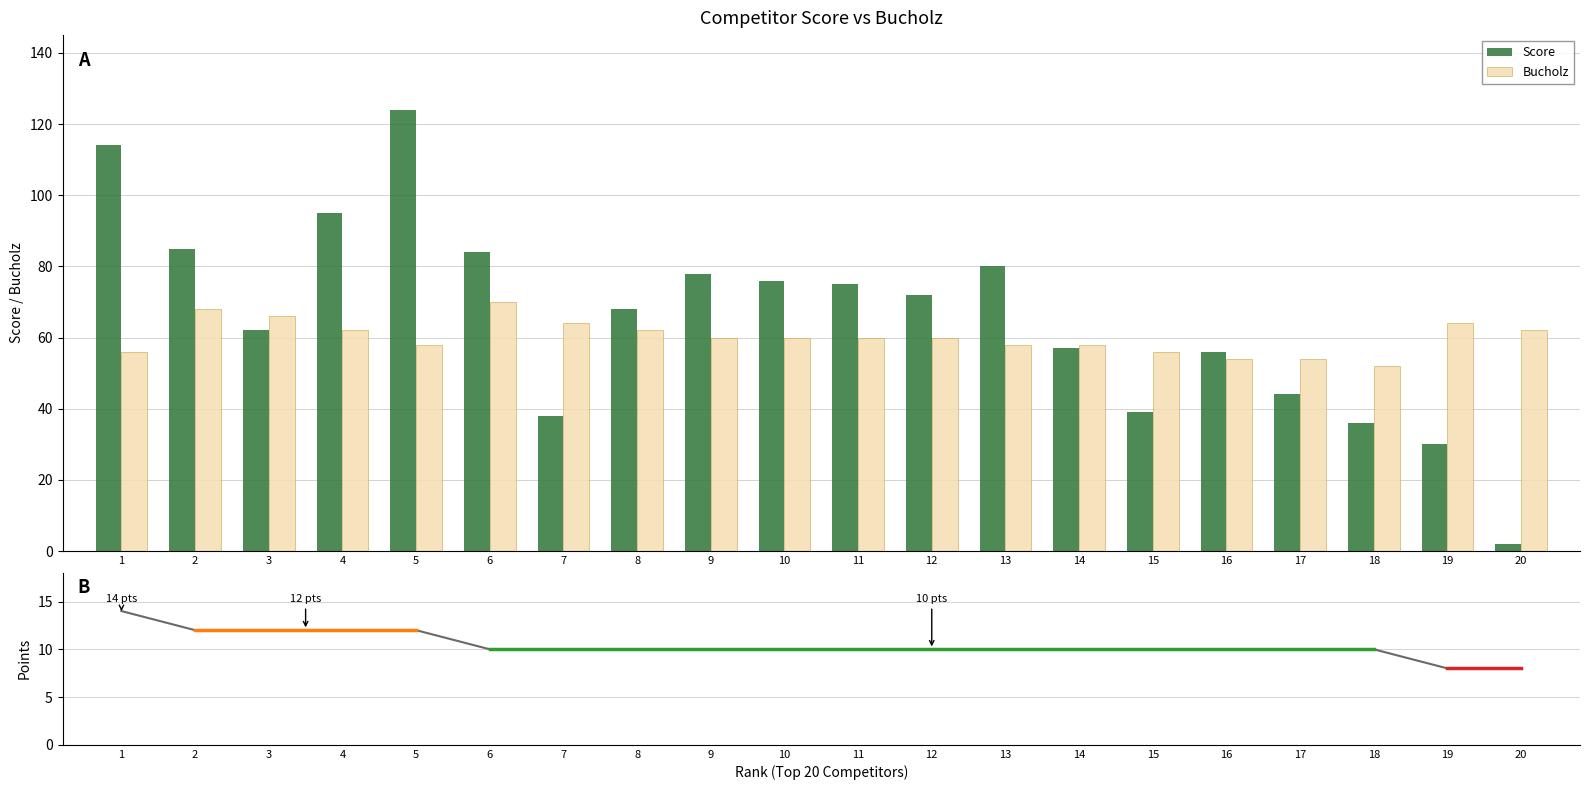

Is the value of Bucholz at 1 greater than the value of Score at 8?

No